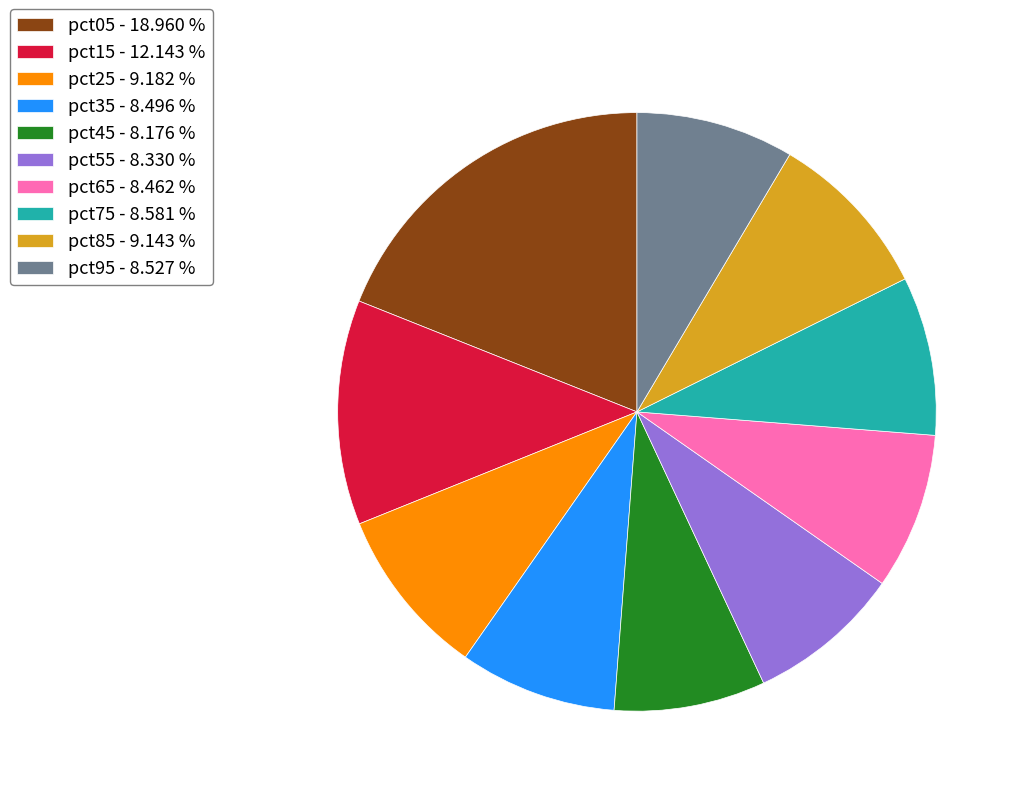

Does any single category account for the majority?

No